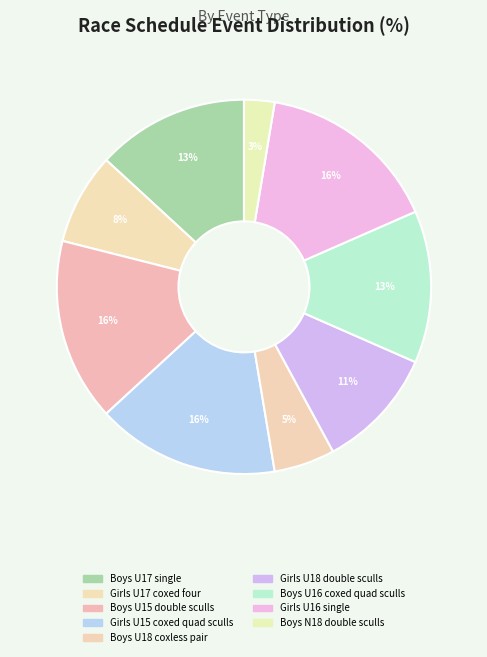

To the nearest percent, what is the difference between the largest and smallest slice percentages?

13%